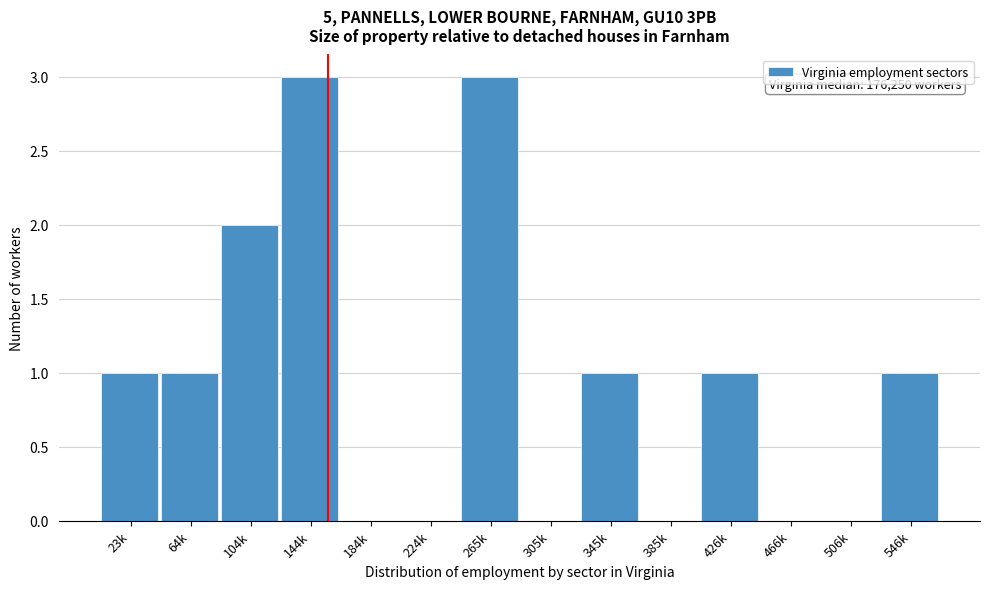

Reading right to left, what are all the values shown in this chart?

546k=1	506k=0	466k=0	426k=1	385k=0	345k=1	305k=0	265k=3	224k=0	184k=0	144k=3	104k=2	64k=1	23k=1